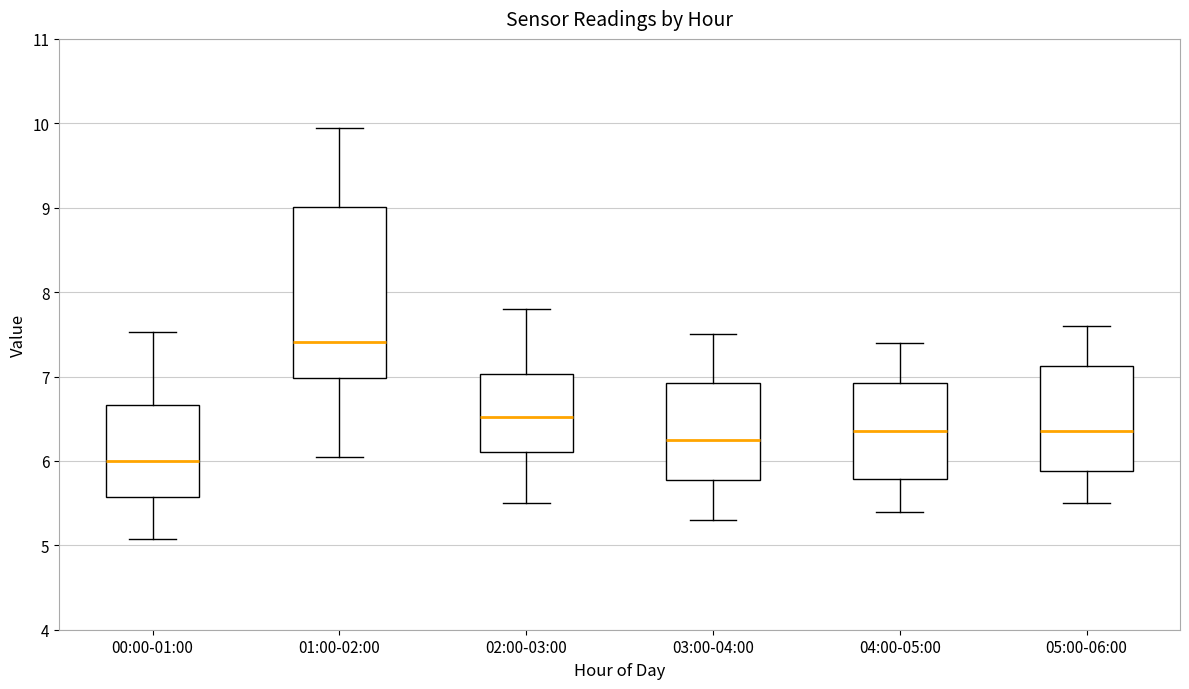

Where does the lower whisker of the box for 05:00-06:00 end on the y-axis? The values are not printed on the chart, so give them approximately, as read against the axis.

5.5